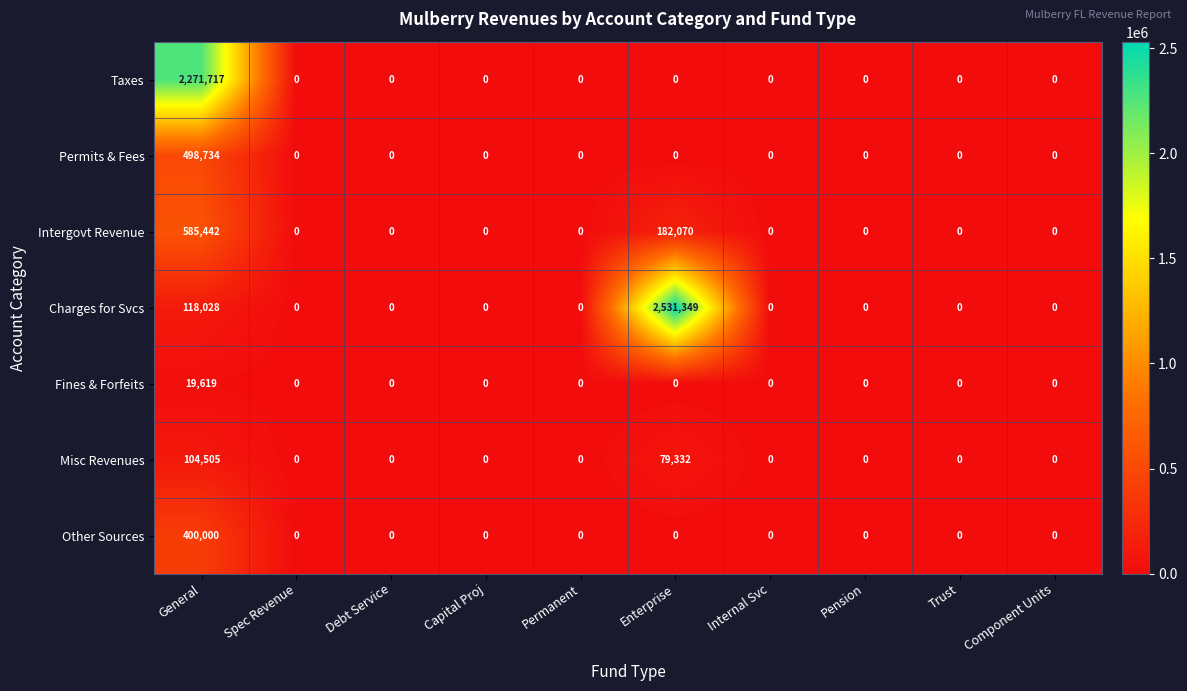

What is the difference between the Fines & Forfeits values at Debt Service and General?

19619